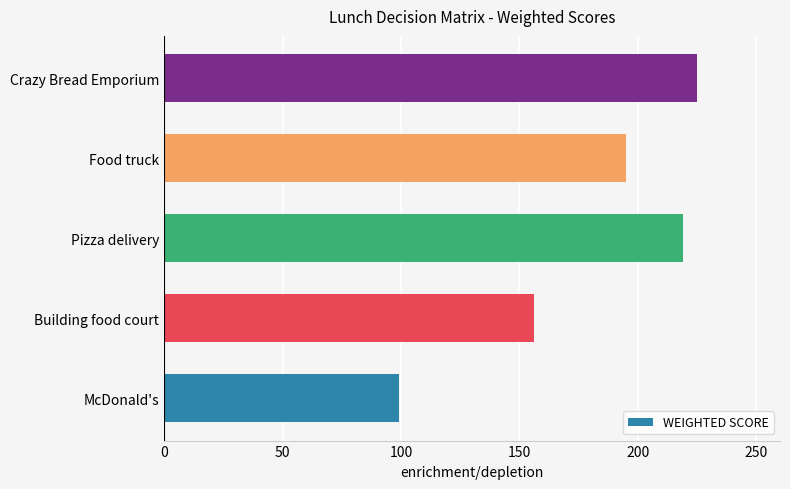

Between Food truck and Building food court, which is larger?

Food truck